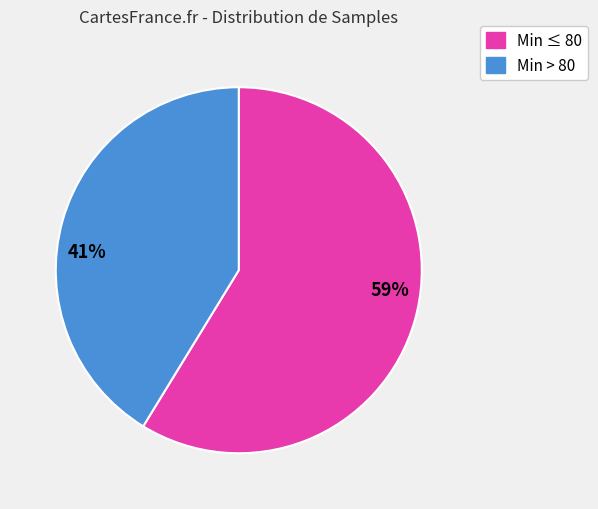

Rank the categories by value from lowest to highest.

41%, 59%